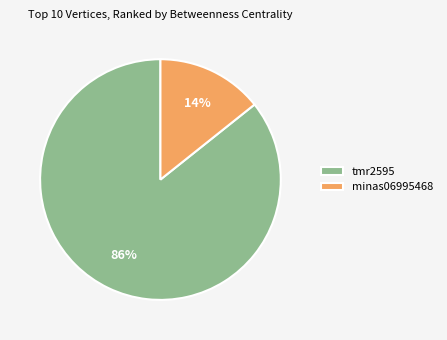

Combined, do minas06995468 and tmr2595 account for over 50%?

Yes